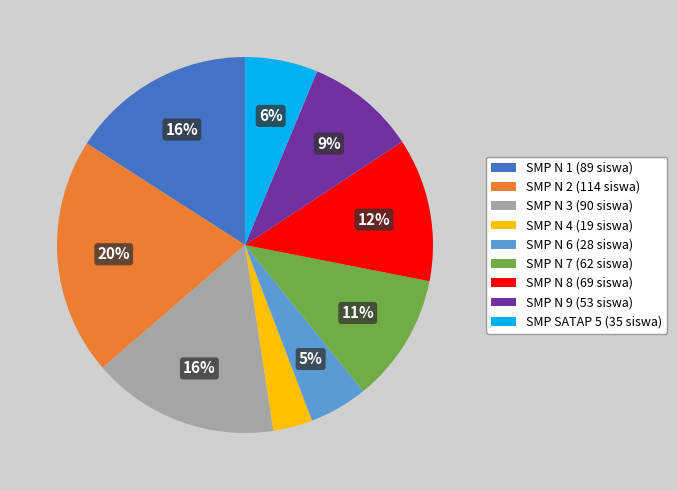

Is SMP N 8 the majority of the pie?

No